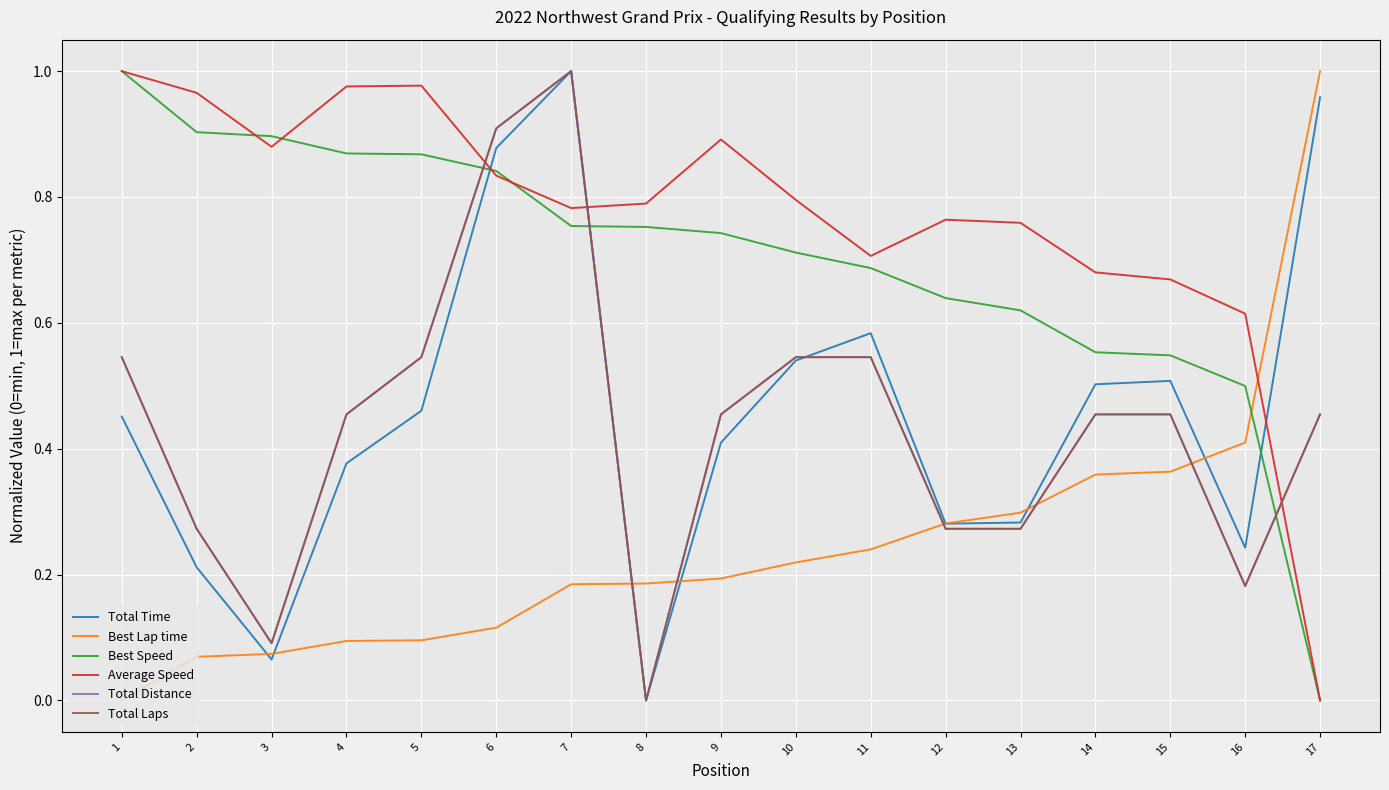

Does the chart display data point markers on the line(s)?

No